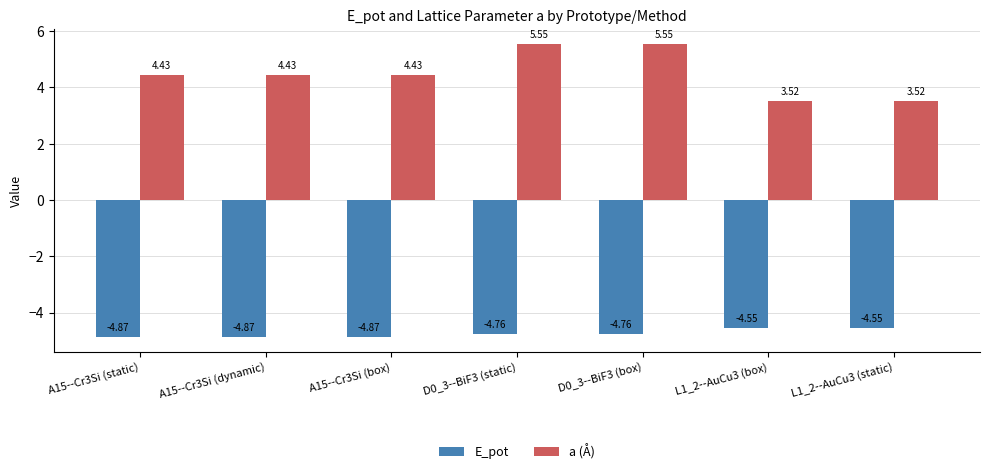

Rank the series by their maximum value, from lowest to highest.

E_pot, a (Å)